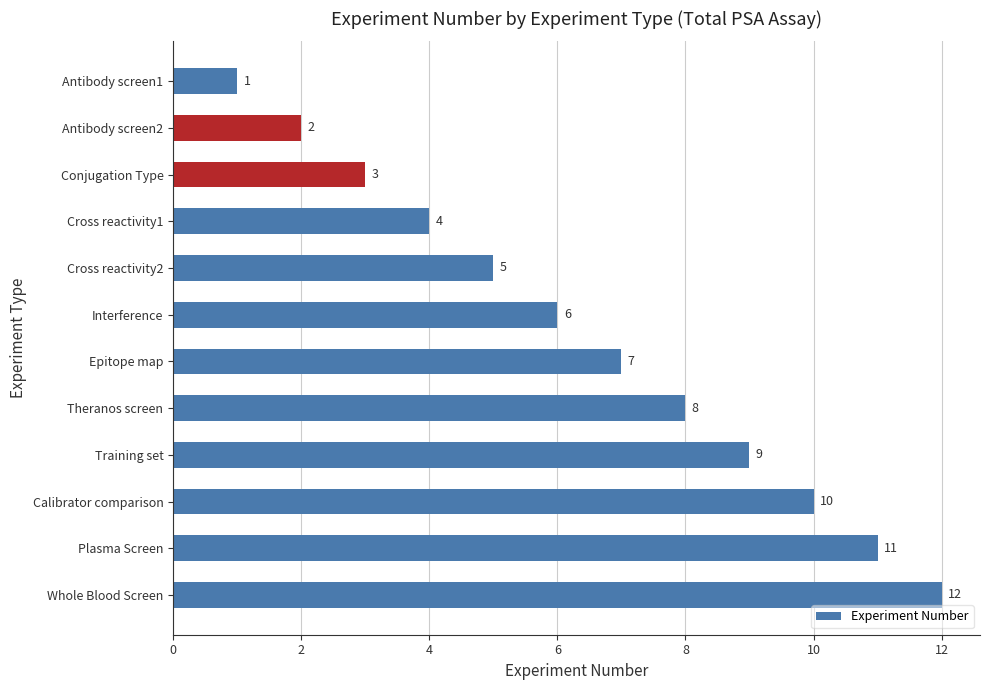

How many bars are there in total?

12